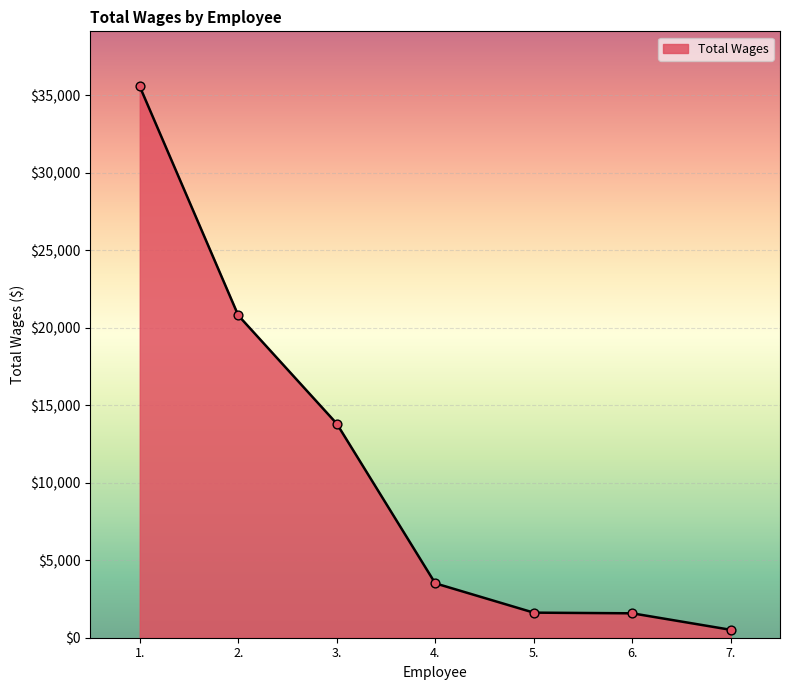

What is the change in value from 2. to 5.?

-19180